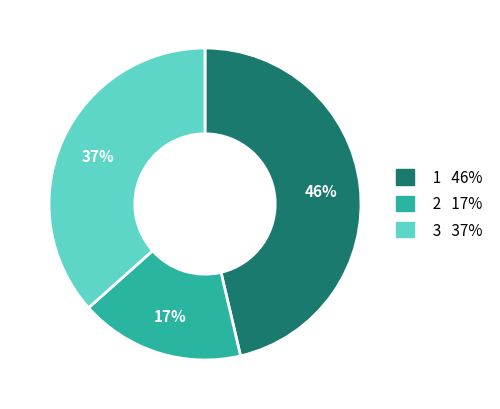

To the nearest percent, what percentage of the pie is 3?

37%